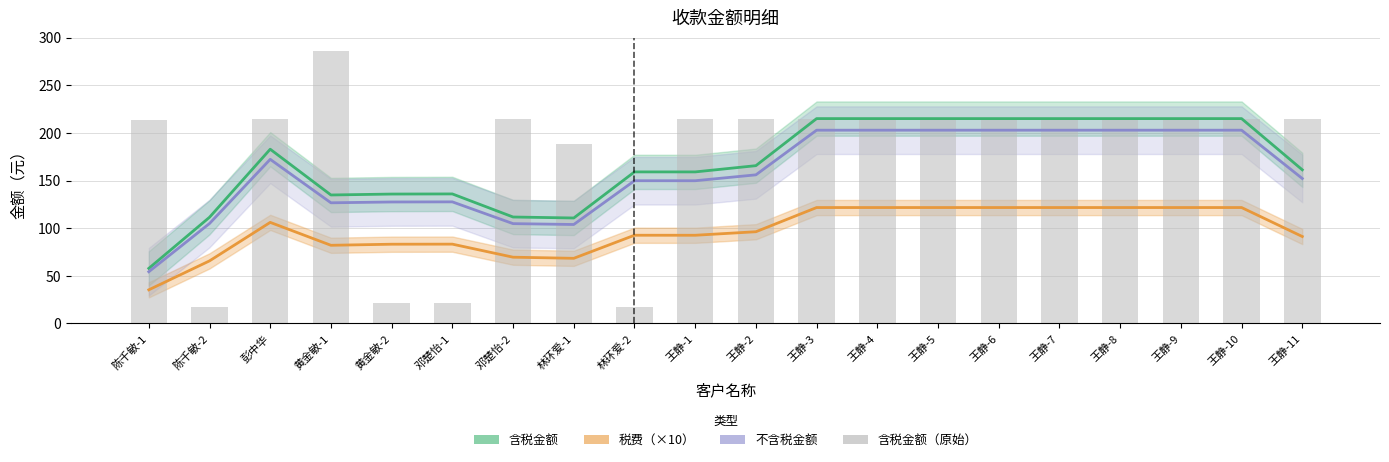

Where does the 不含税金额 series first go above 156?

彭中华